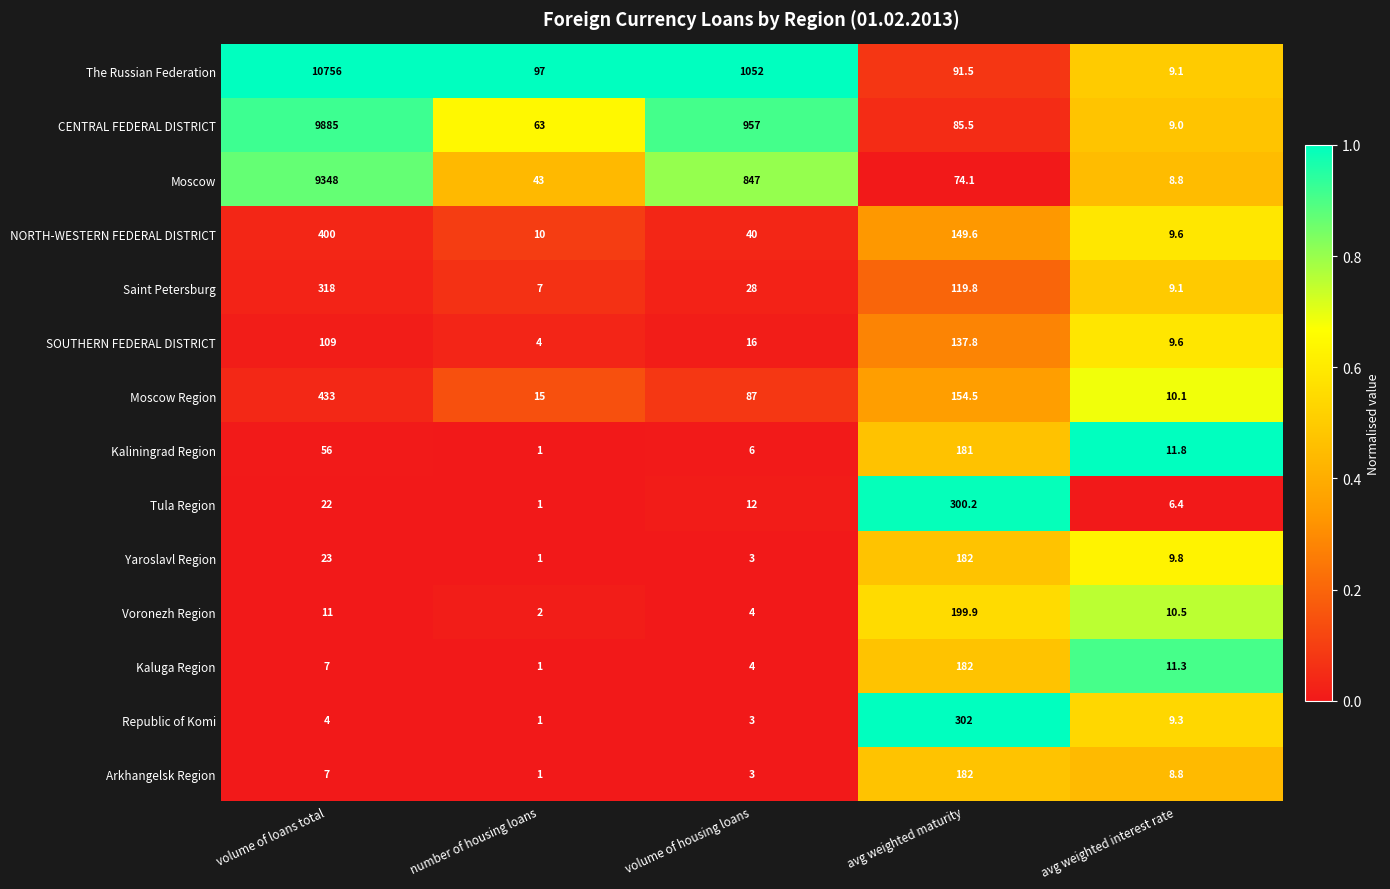

What is the total value across all series at volume of housing loans?

3062.0